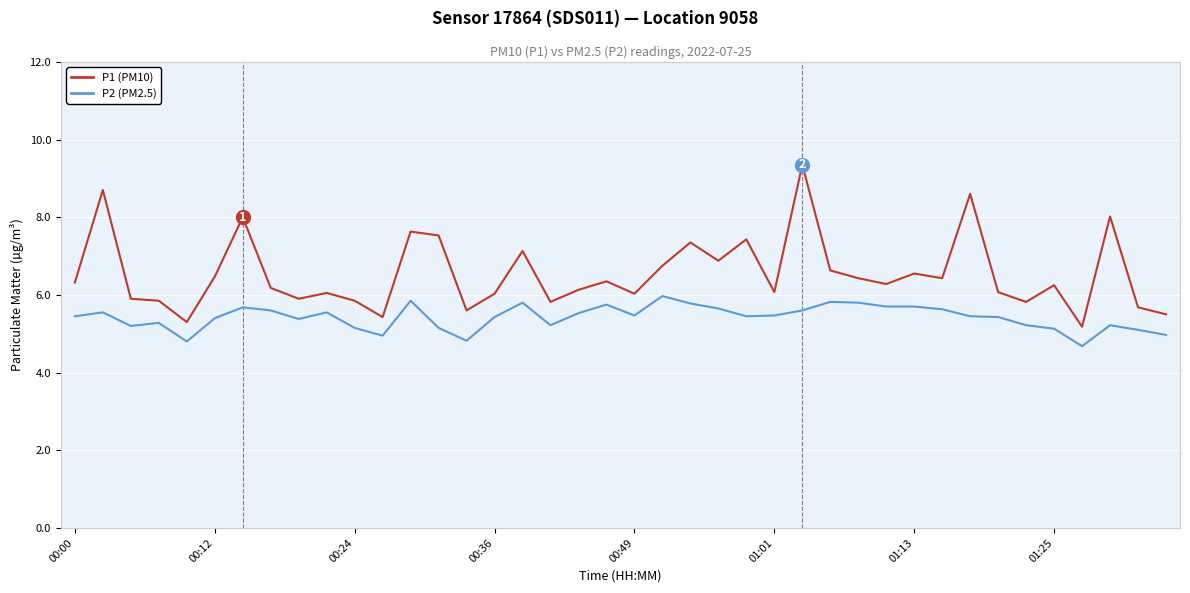

Which series has the largest total across all categories?

P1 (PM10)